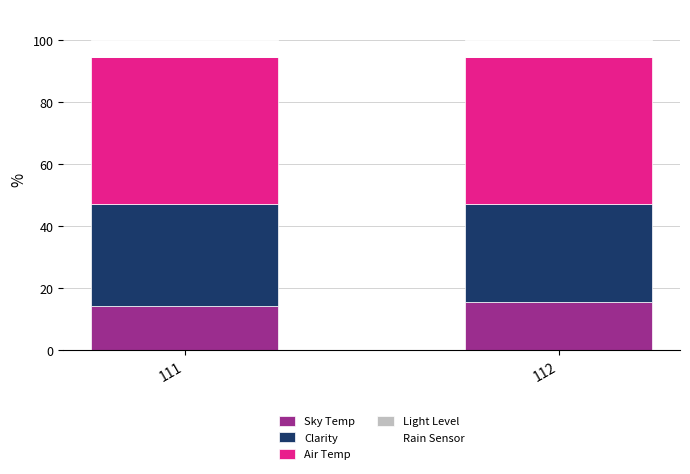

What is the sum of the Sky Temp values at 112 and 111?

29.9